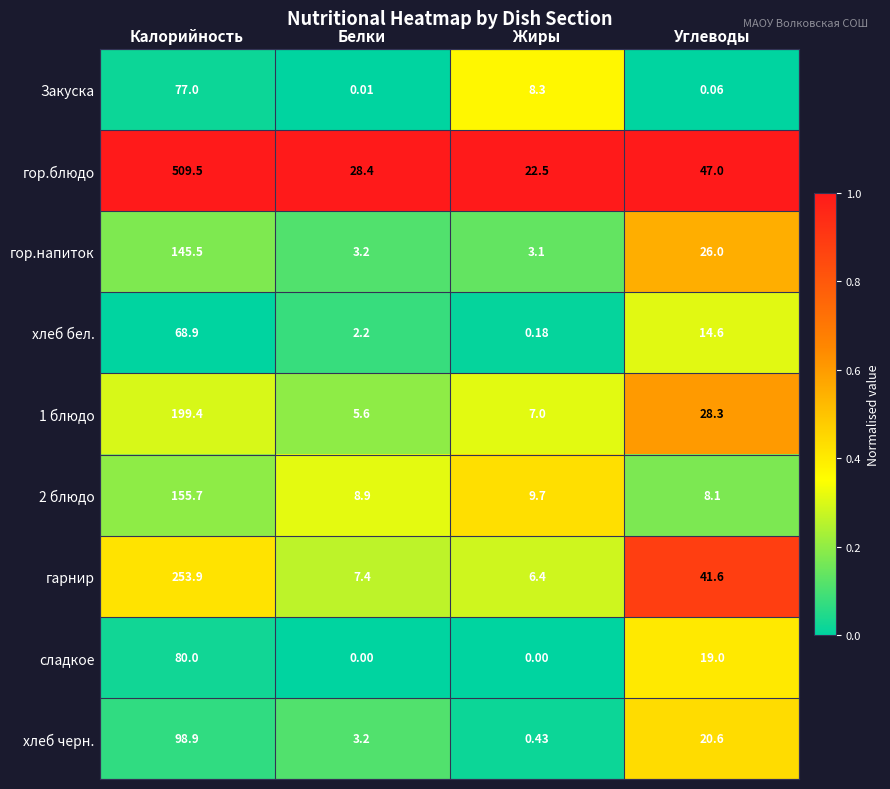

What is the greatest value displayed?

509.5